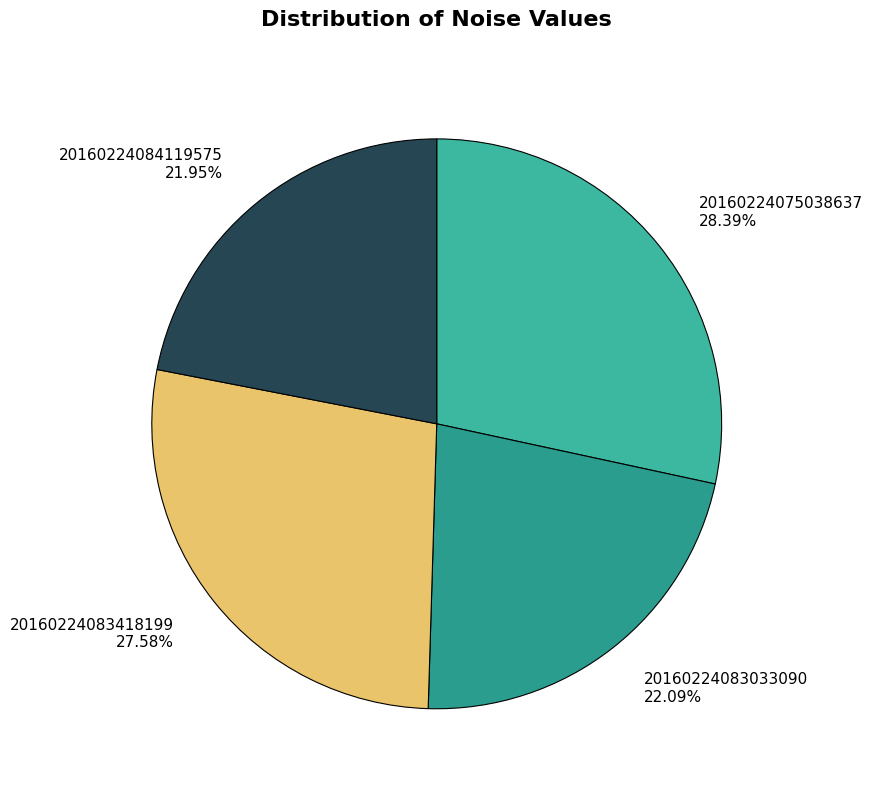

To the nearest percent, what is the difference between the largest and smallest slice percentages?

6%